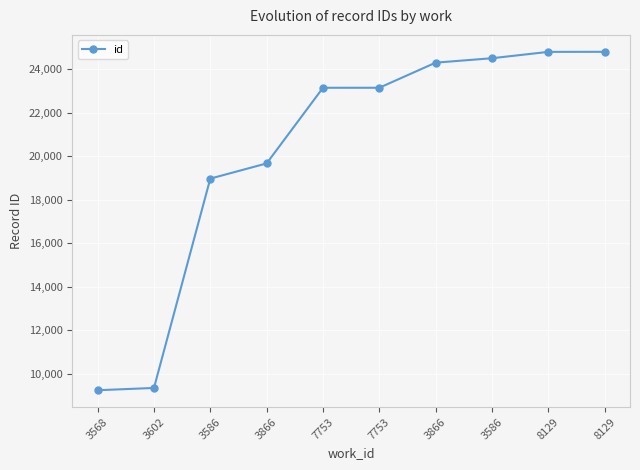

Rank the categories by value from highest to lowest.

8129, 8129, 3586, 3866, 7753, 7753, 3866, 3586, 3602, 3568